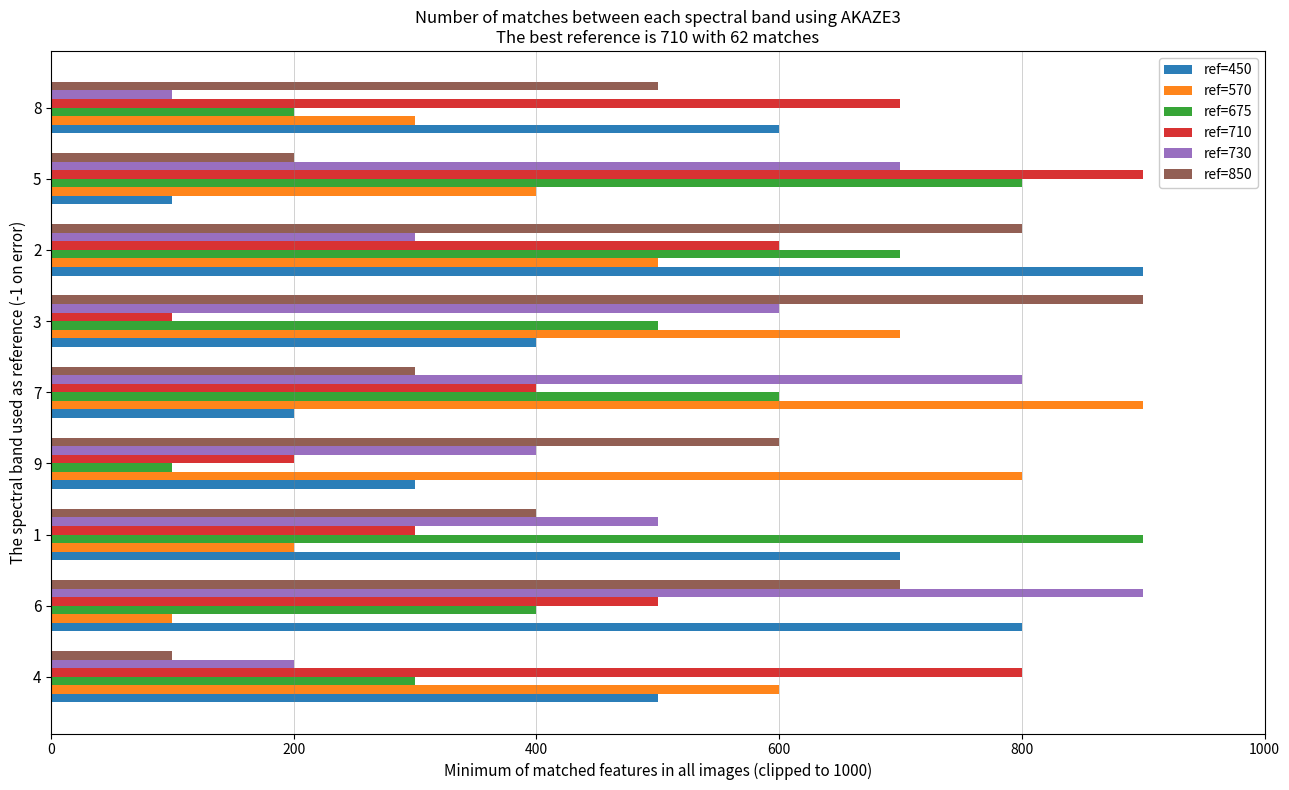

What is the total value across all series at 8?

2400